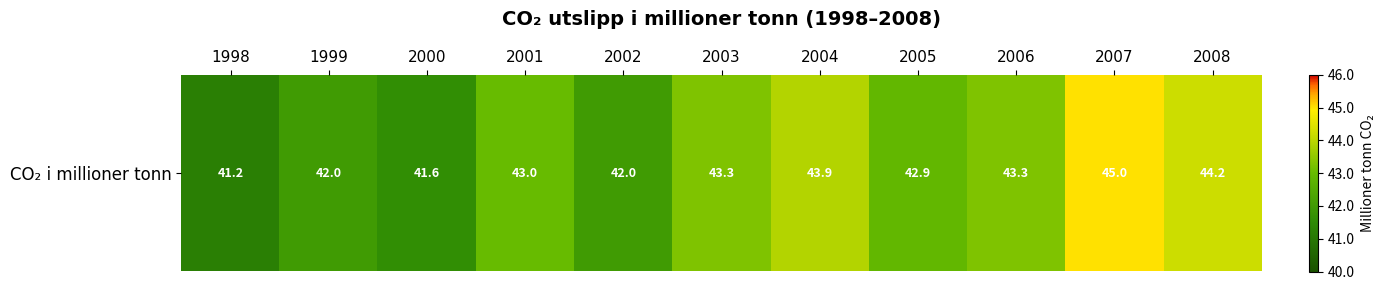

Reading left to right, list all the values displayed in this chart.

41.2	42.0	41.6	43.0	42.0	43.3	43.9	42.9	43.3	45.0	44.2